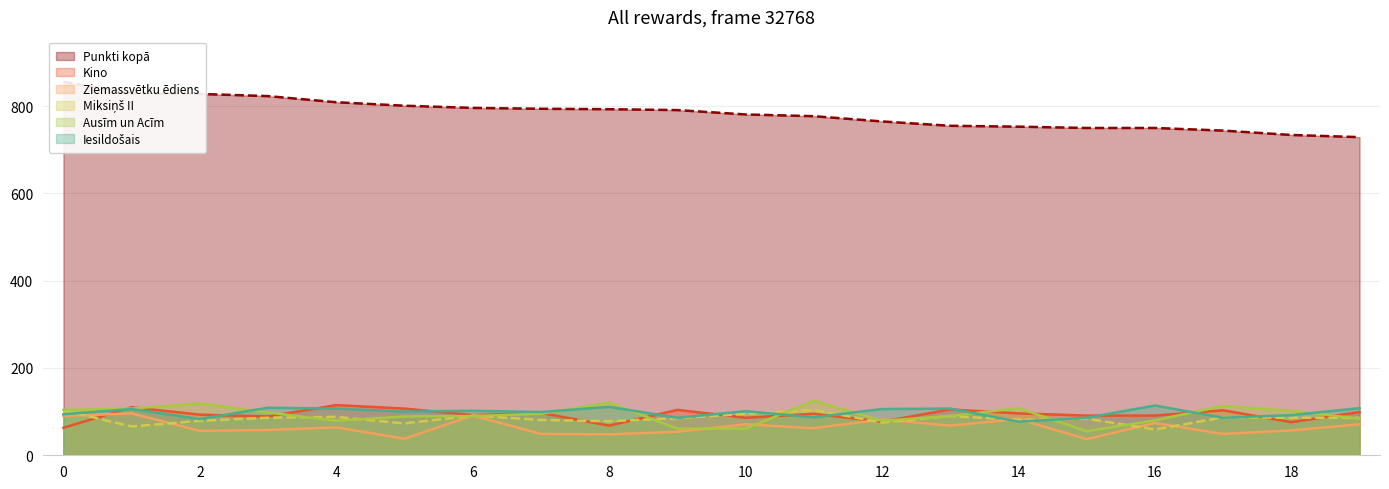

Reading right to left, list all the values displayed in this chart.

Punkti kopā: 729	734	744	750	750	753	755	765	777	781	791	793	794	796	801	809	823	828	829	856
Kino: 99	76	103	91	91	96	105	77	95	86	104	68	97	92	107	115	89	93	110	63
Ziemassvētku ēdiens: 71	57	49	74	37	83	68	82	62	71	54	48	49	91	38	64	58	56	96	90
Miksiņš II: 86	86	87	59	84	81	90	75	104	95	85	78	81	91	73	88	86	79	66	103
Ausīm un Acīm: 84	102	113	80	55	108	90	79	125	61	61	121	95	90	89	79	98	119	107	104
Iesildošais: 108	92	86	114	86	77	107	106	87	101	86	111	99	102	100	107	109	83	106	94